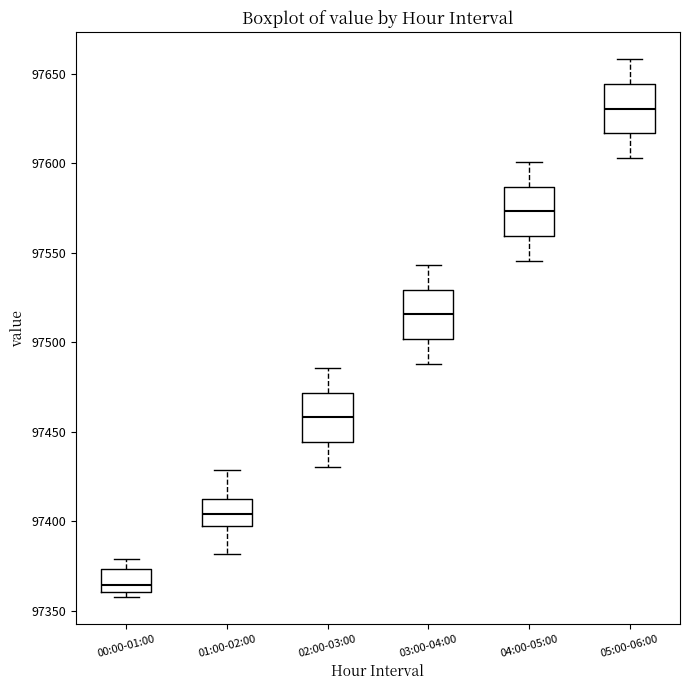

Reading left to right, read every box against the y-axis: the position of its median line, the range the box covers, and the ends of its whiskers. The values are not printed on the chart, so give them approximately, as read against the axis.

00:00-01:00: median 97365, box 97360 to 97375, whiskers 97360 (just below the box's lower edge) to 97380
01:00-02:00: median 97405, box 97395 to 97415, whiskers 97380 to 97430
02:00-03:00: median 97460, box 97445 to 97470, whiskers 97430 to 97485
03:00-04:00: median 97515, box 97500 to 97530, whiskers 97490 to 97545
04:00-05:00: median 97575, box 97560 to 97585, whiskers 97545 to 97600
05:00-06:00: median 97630, box 97615 to 97645, whiskers 97605 to 97660